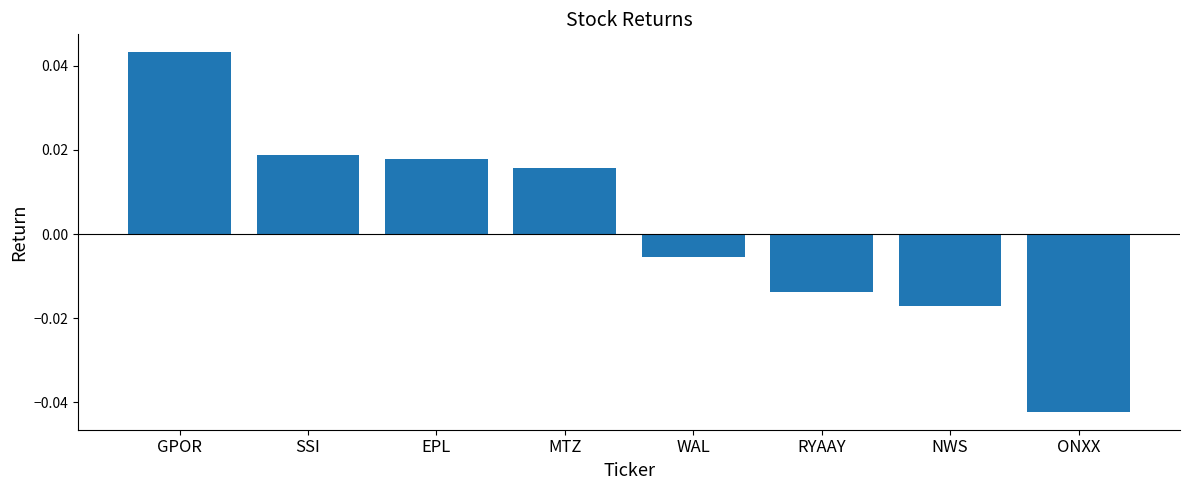

Rank the categories by value from lowest to highest.

ONXX, NWS, RYAAY, WAL, MTZ, EPL, SSI, GPOR